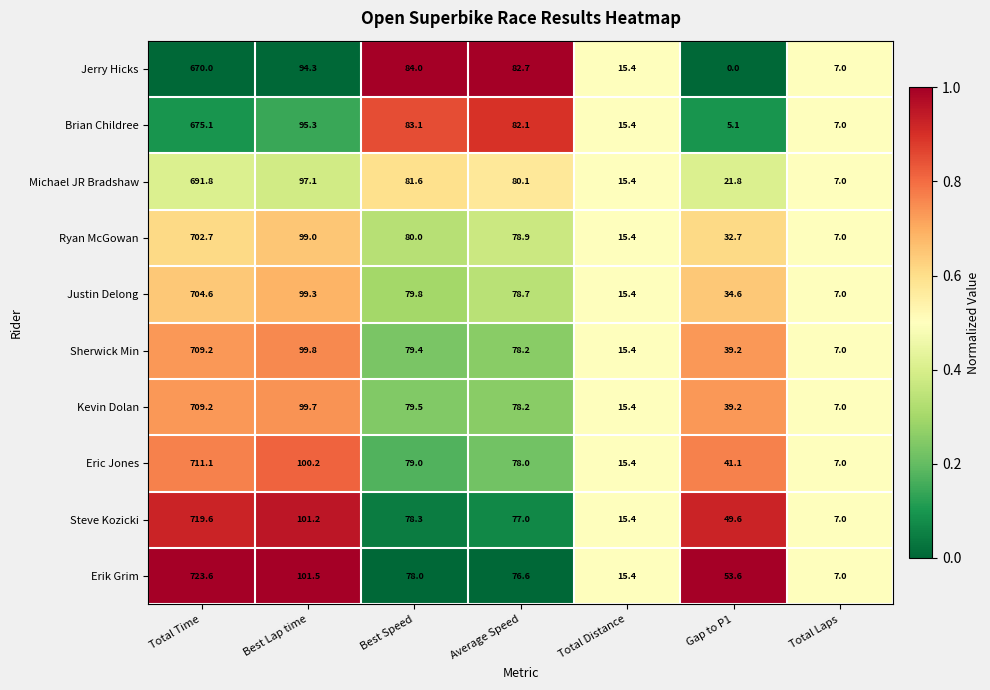

True or false: Sherwick Min has a value of 10.6 at Total Laps.

False